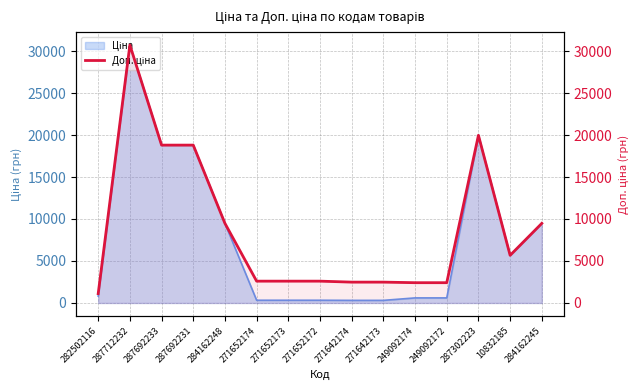

What is the change in value from 249092174 to 10832185?

+3259.0